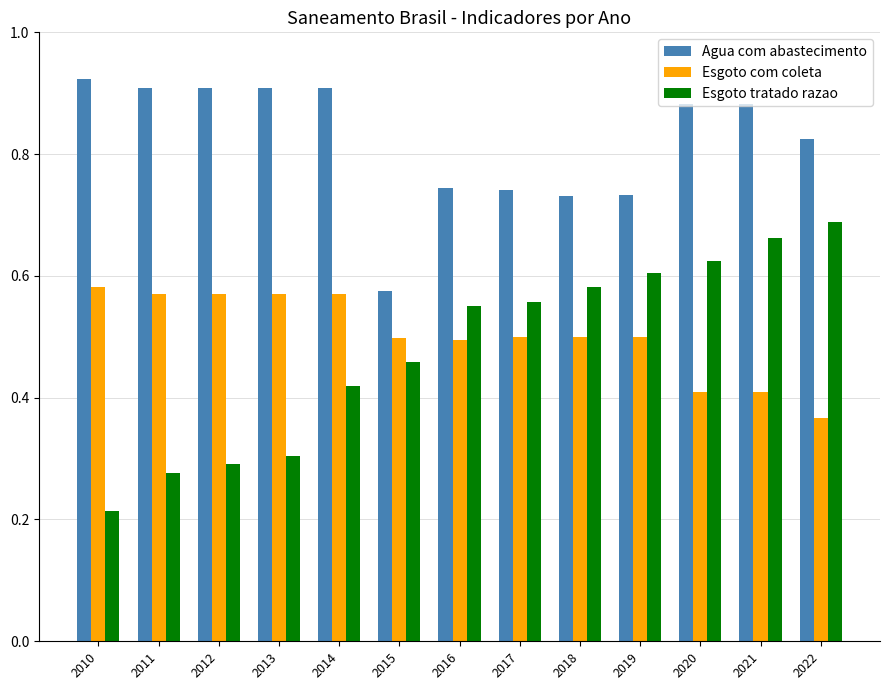

What are all the series names shown in the legend?

Agua com abastecimento, Esgoto com coleta, Esgoto tratado razao